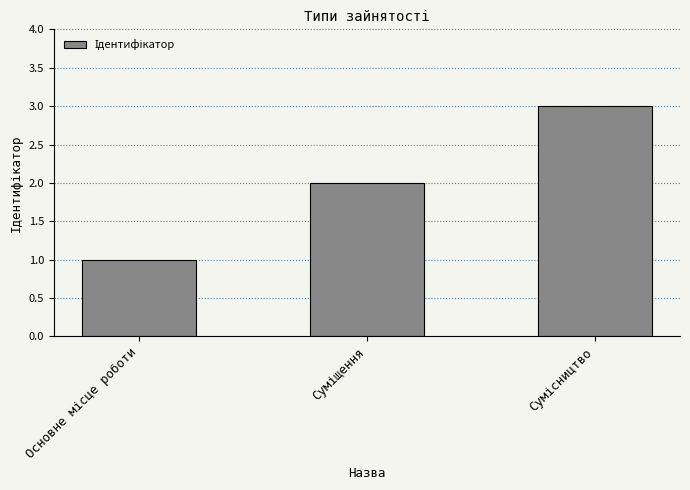

Reading left to right, extract all data points from this chart.

1	2	3